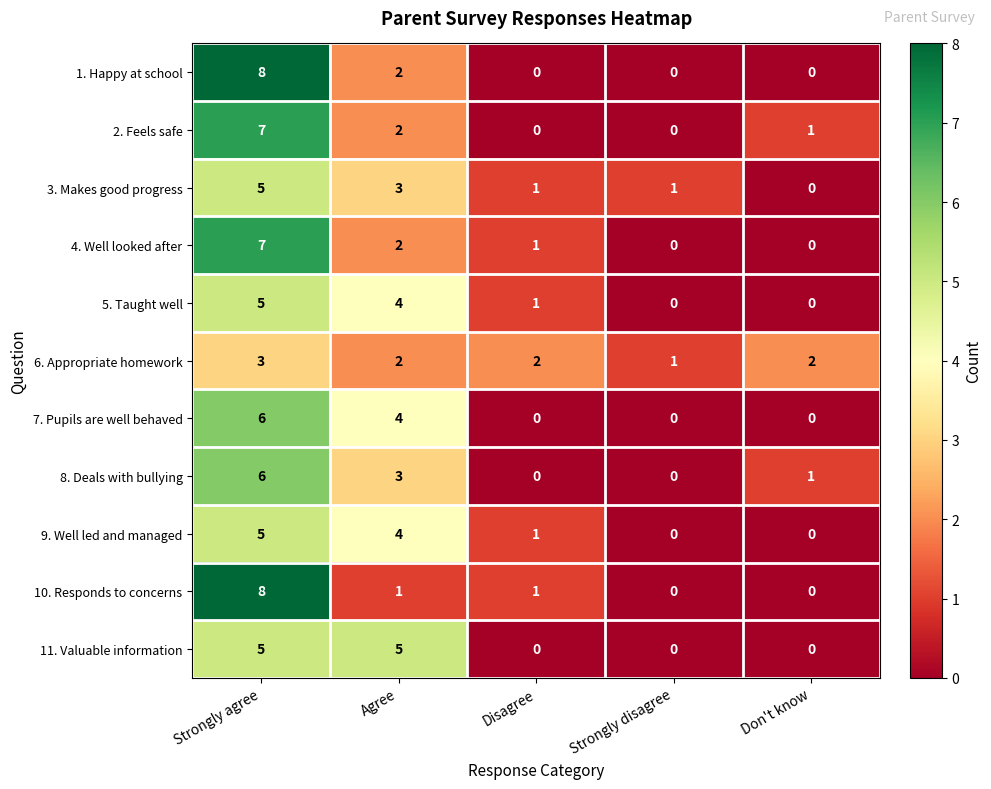

What is the spread (max minus min) of values at Strongly agree?

5